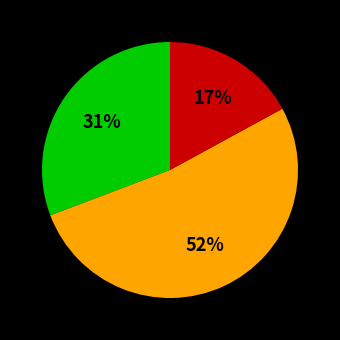

Is there a majority slice in this chart?

Yes